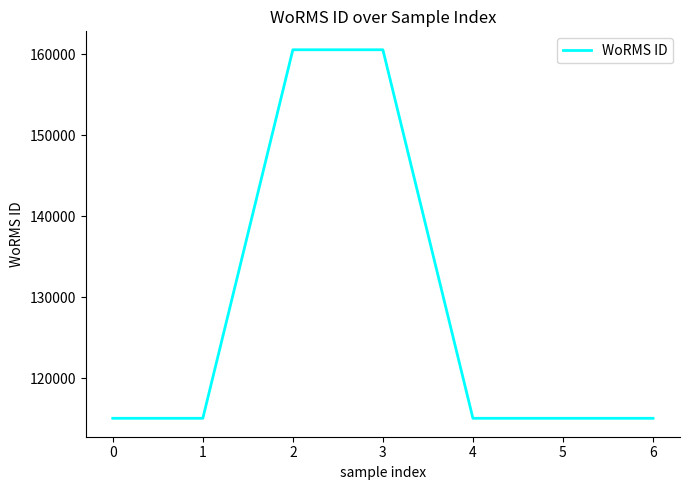

What is the maximum value shown in the chart?

160538